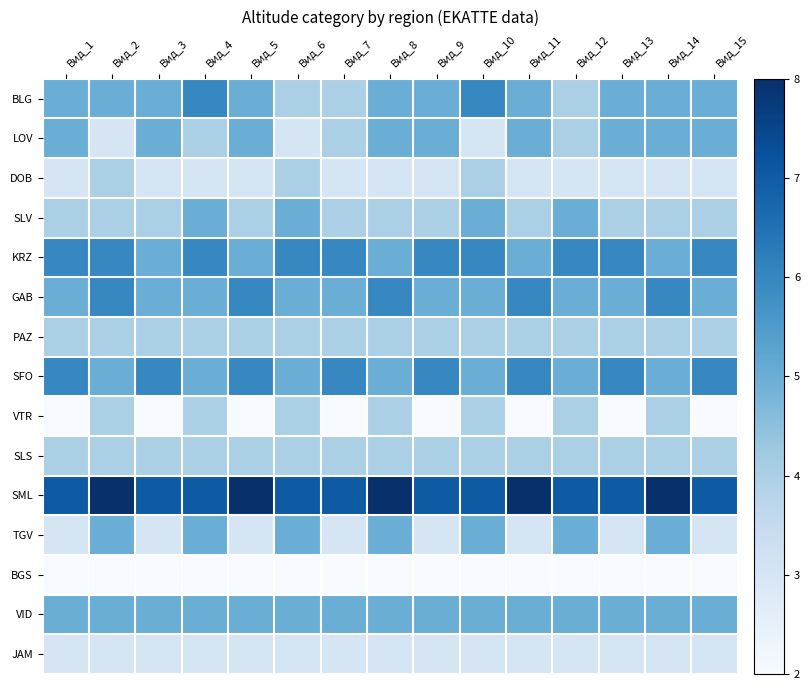

Reading left to right, transcribe all the data shown in this chart.

BLG: Вид_1=5	Вид_2=5	Вид_3=5	Вид_4=6	Вид_5=5	Вид_6=4	Вид_7=4	Вид_8=5	Вид_9=5	Вид_10=6	Вид_11=5	Вид_12=4	Вид_13=5	Вид_14=5	Вид_15=5
LOV: Вид_1=5	Вид_2=3	Вид_3=5	Вид_4=4	Вид_5=5	Вид_6=3	Вид_7=4	Вид_8=5	Вид_9=5	Вид_10=3	Вид_11=5	Вид_12=4	Вид_13=5	Вид_14=5	Вид_15=5
DOB: Вид_1=3	Вид_2=4	Вид_3=3	Вид_4=3	Вид_5=3	Вид_6=4	Вид_7=3	Вид_8=3	Вид_9=3	Вид_10=4	Вид_11=3	Вид_12=3	Вид_13=3	Вид_14=3	Вид_15=3
SLV: Вид_1=4	Вид_2=4	Вид_3=4	Вид_4=5	Вид_5=4	Вид_6=5	Вид_7=4	Вид_8=4	Вид_9=4	Вид_10=5	Вид_11=4	Вид_12=5	Вид_13=4	Вид_14=4	Вид_15=4
KRZ: Вид_1=6	Вид_2=6	Вид_3=5	Вид_4=6	Вид_5=5	Вид_6=6	Вид_7=6	Вид_8=5	Вид_9=6	Вид_10=6	Вид_11=5	Вид_12=6	Вид_13=6	Вид_14=5	Вид_15=6
GAB: Вид_1=5	Вид_2=6	Вид_3=5	Вид_4=5	Вид_5=6	Вид_6=5	Вид_7=5	Вид_8=6	Вид_9=5	Вид_10=5	Вид_11=6	Вид_12=5	Вид_13=5	Вид_14=6	Вид_15=5
PAZ: Вид_1=4	Вид_2=4	Вид_3=4	Вид_4=4	Вид_5=4	Вид_6=4	Вид_7=4	Вид_8=4	Вид_9=4	Вид_10=4	Вид_11=4	Вид_12=4	Вид_13=4	Вид_14=4	Вид_15=4
SFO: Вид_1=6	Вид_2=5	Вид_3=6	Вид_4=5	Вид_5=6	Вид_6=5	Вид_7=6	Вид_8=5	Вид_9=6	Вид_10=5	Вид_11=6	Вид_12=5	Вид_13=6	Вид_14=5	Вид_15=6
VTR: Вид_1=2	Вид_2=4	Вид_3=2	Вид_4=4	Вид_5=2	Вид_6=4	Вид_7=2	Вид_8=4	Вид_9=2	Вид_10=4	Вид_11=2	Вид_12=4	Вид_13=2	Вид_14=4	Вид_15=2
SLS: Вид_1=4	Вид_2=4	Вид_3=4	Вид_4=4	Вид_5=4	Вид_6=4	Вид_7=4	Вид_8=4	Вид_9=4	Вид_10=4	Вид_11=4	Вид_12=4	Вид_13=4	Вид_14=4	Вид_15=4
SML: Вид_1=7	Вид_2=8	Вид_3=7	Вид_4=7	Вид_5=8	Вид_6=7	Вид_7=7	Вид_8=8	Вид_9=7	Вид_10=7	Вид_11=8	Вид_12=7	Вид_13=7	Вид_14=8	Вид_15=7
TGV: Вид_1=3	Вид_2=5	Вид_3=3	Вид_4=5	Вид_5=3	Вид_6=5	Вид_7=3	Вид_8=5	Вид_9=3	Вид_10=5	Вид_11=3	Вид_12=5	Вид_13=3	Вид_14=5	Вид_15=3
BGS: Вид_1=2	Вид_2=2	Вид_3=2	Вид_4=2	Вид_5=2	Вид_6=2	Вид_7=2	Вид_8=2	Вид_9=2	Вид_10=2	Вид_11=2	Вид_12=2	Вид_13=2	Вид_14=2	Вид_15=2
VID: Вид_1=5	Вид_2=5	Вид_3=5	Вид_4=5	Вид_5=5	Вид_6=5	Вид_7=5	Вид_8=5	Вид_9=5	Вид_10=5	Вид_11=5	Вид_12=5	Вид_13=5	Вид_14=5	Вид_15=5
JAM: Вид_1=3	Вид_2=3	Вид_3=3	Вид_4=3	Вид_5=3	Вид_6=3	Вид_7=3	Вид_8=3	Вид_9=3	Вид_10=3	Вид_11=3	Вид_12=3	Вид_13=3	Вид_14=3	Вид_15=3